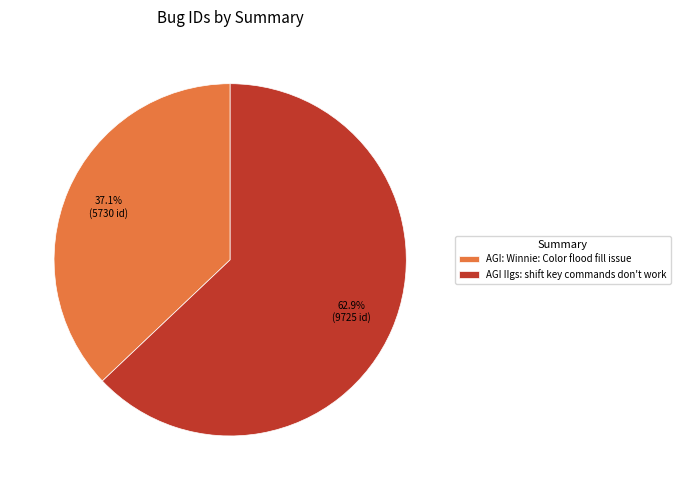

Rank the categories by value from lowest to highest.

AGI: Winnie: Color flood fill issue, AGI IIgs: shift key commands don't work